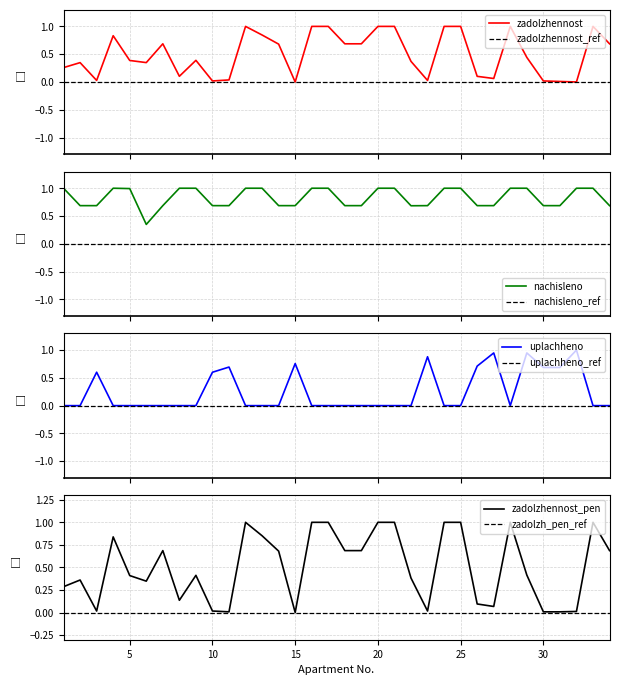

In zadolzhennost_pen, how many points are higher than both neighbors (excluding endpoints)?

7